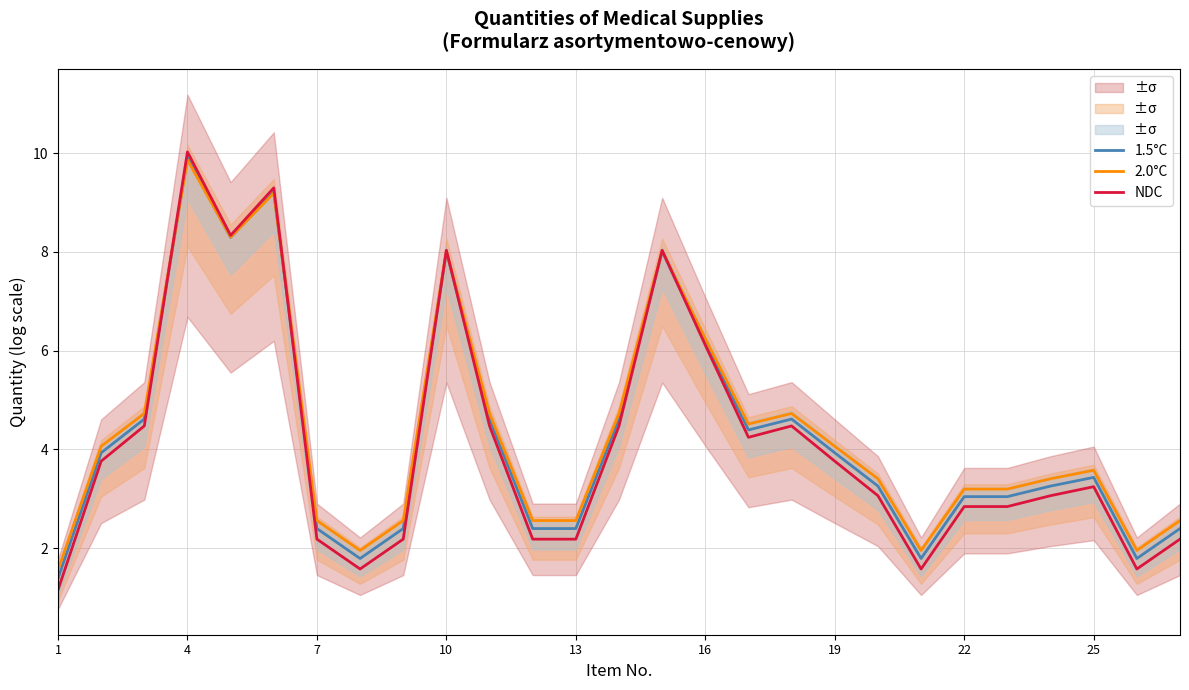

What is the difference between the second highest and second lowest values in the NDC series?

7.7